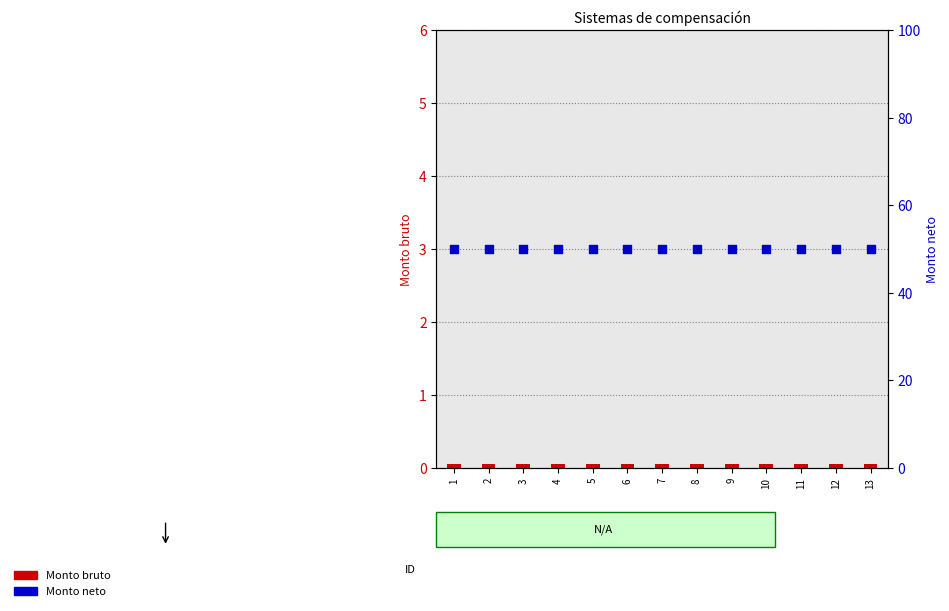

Is the value of Monto bruto at 4 greater than the value of Monto neto at 5?

No